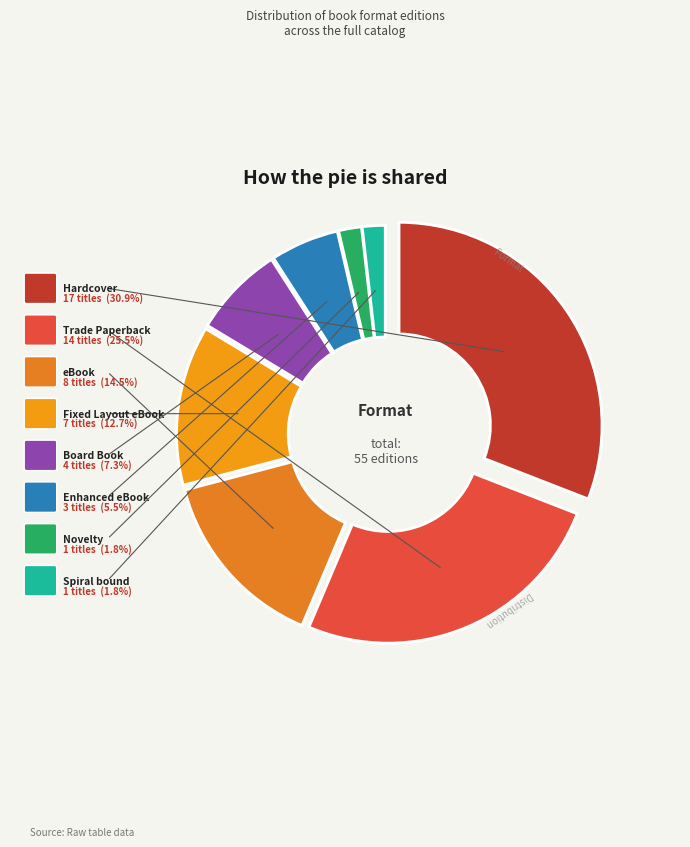

What is the largest slice in the pie chart?

Hardcover